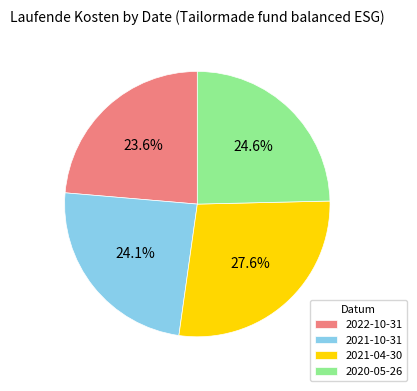

Is 2021-04-30 the majority of the pie?

No